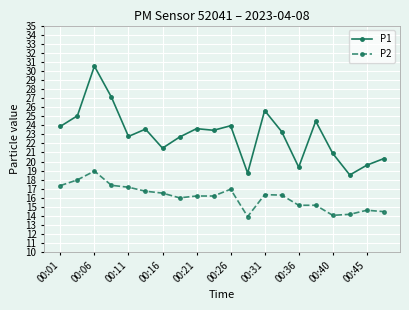

What is the difference between the maximum and minimum values in the P2 series?

5.0